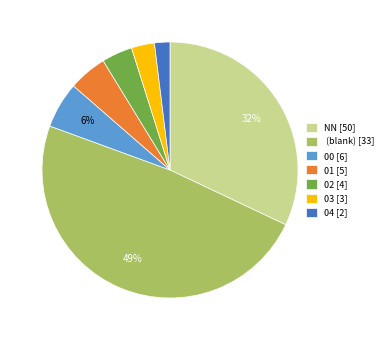

How many slices are in this pie chart?

7